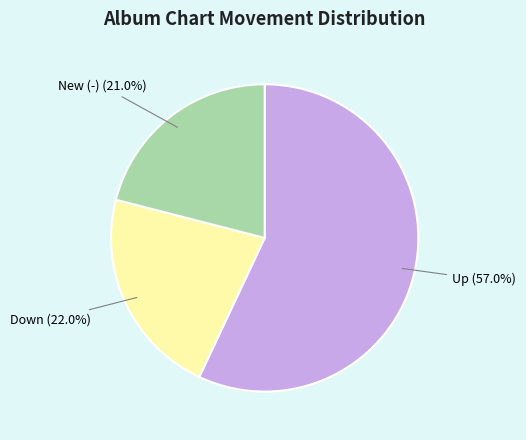

Approximately how many times larger is the value at Down compared to New (-)?

1.0